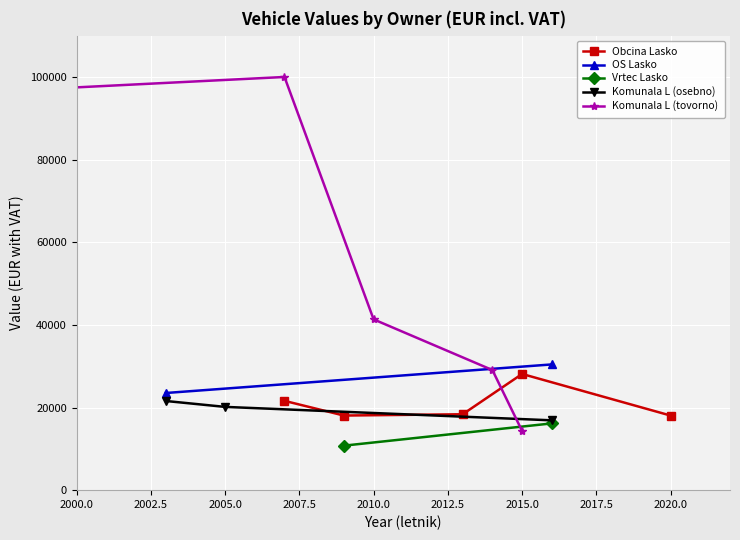

At which label is Komunala L (tovorno) closest to 57161?

2009